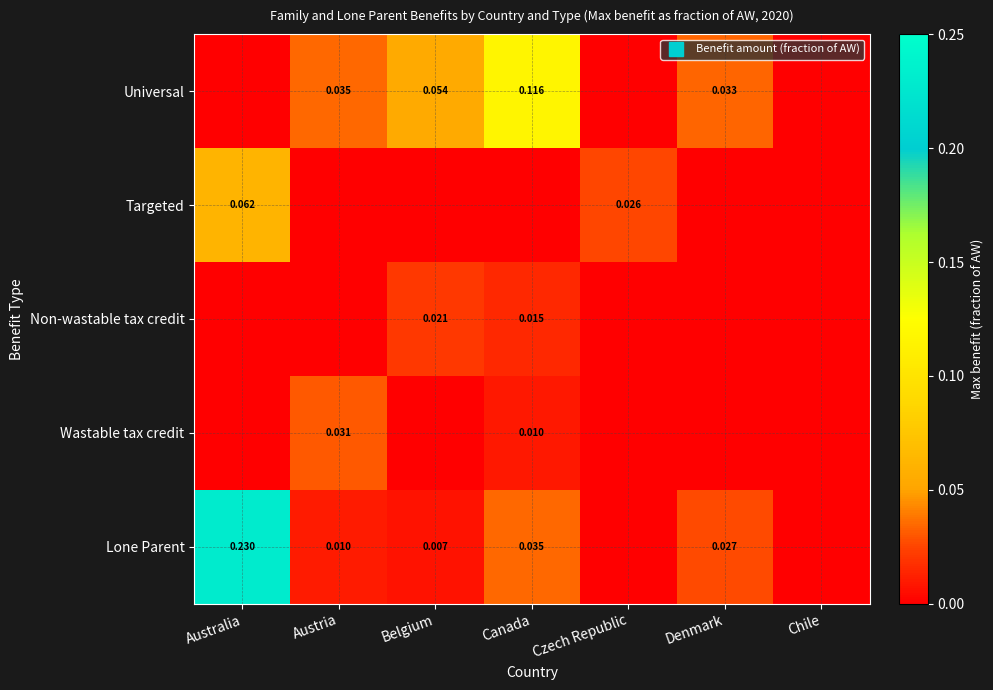

Rank the series by their maximum value, from highest to lowest.

Lone Parent, Universal, Targeted, Wastable tax credit, Non-wastable tax credit